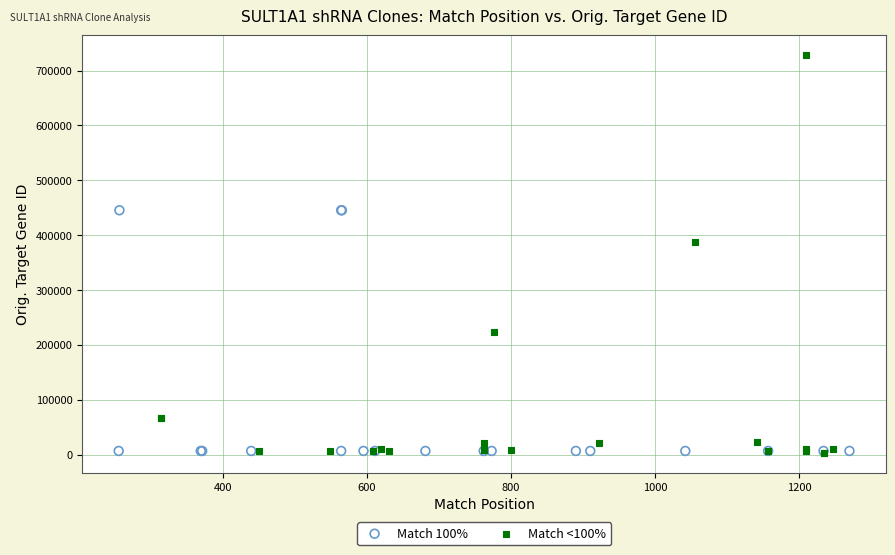

Which series has the largest Y range (max minus min)?

Match <100%